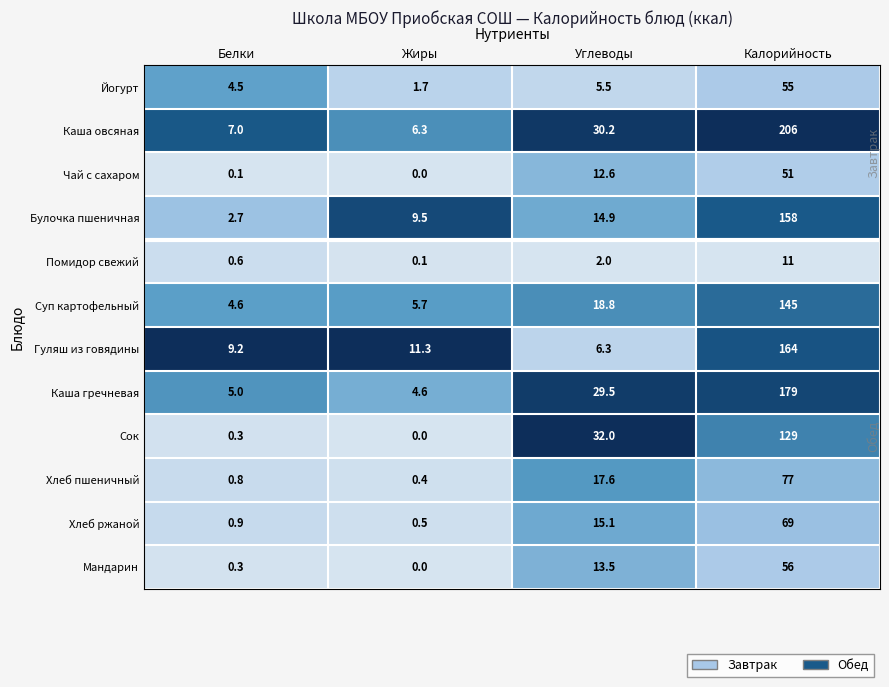

At which category is the sum across all series the highest?

Калорийность